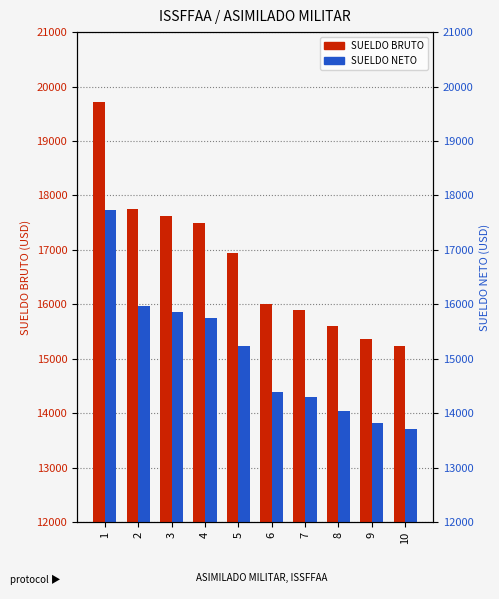

How many values in the SUELDO NETO series are below 15236?

5